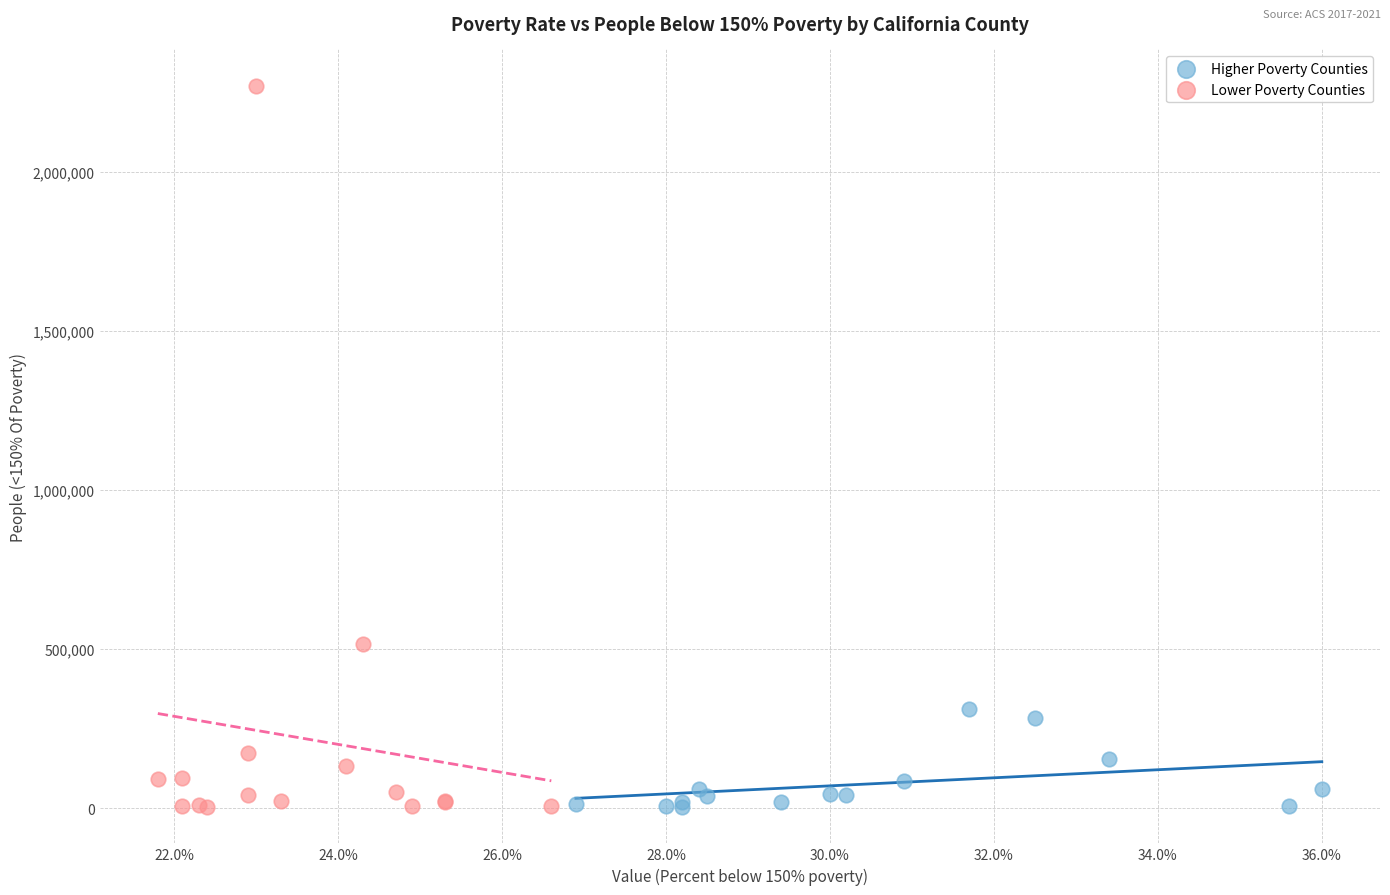

Which series has the widest spread of Y values?

Lower Poverty Counties